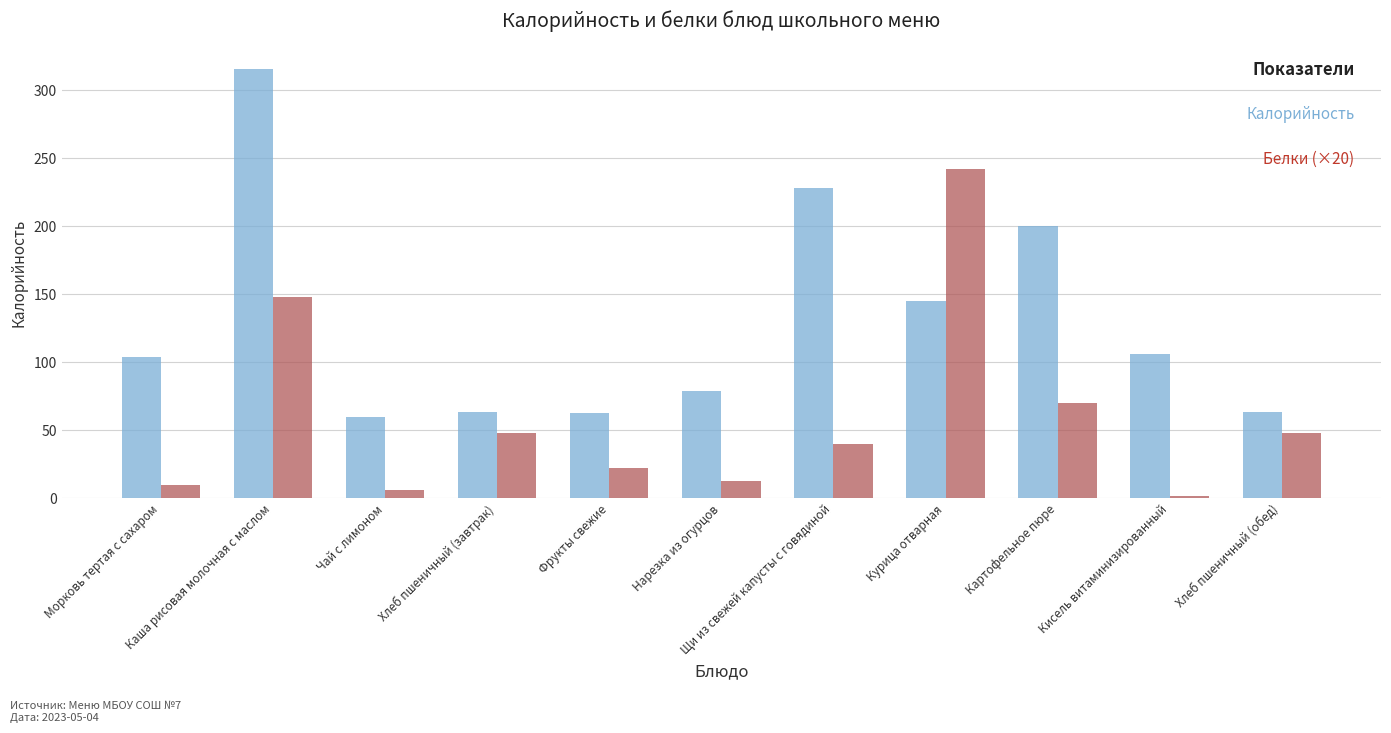

How many series are shown in this chart?

3